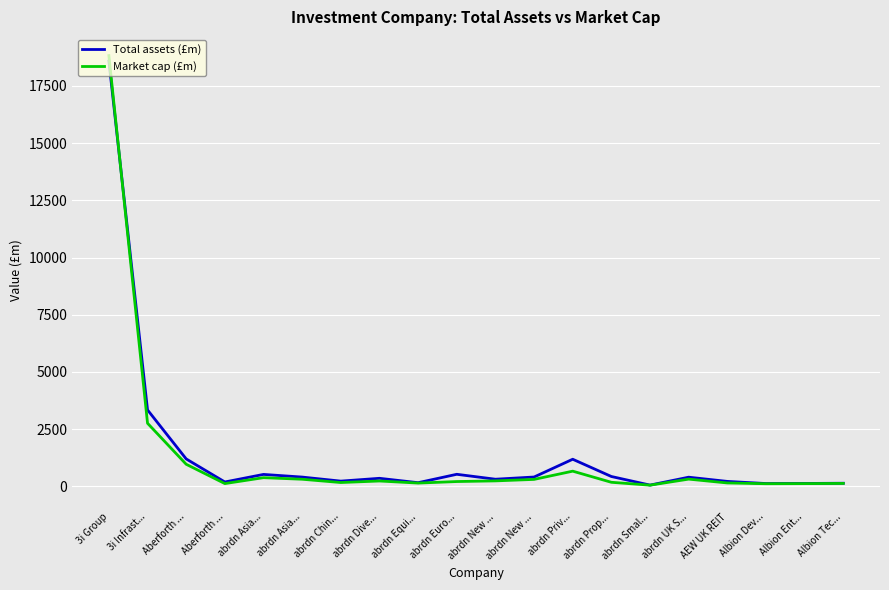

Is this an area chart (filled region under the line)?

No